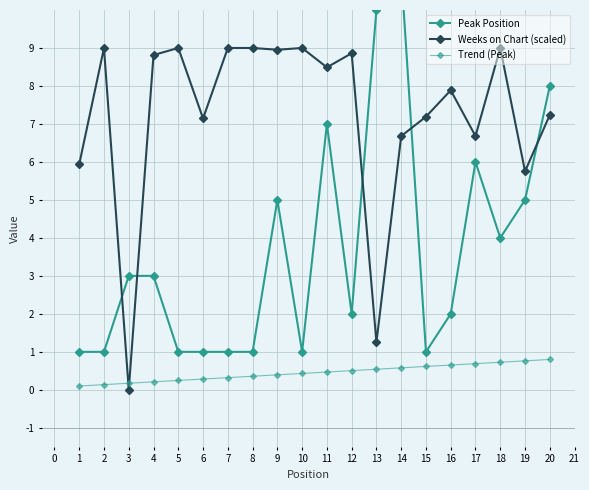

What is the average value of the Trend (Peak) series?

0.5